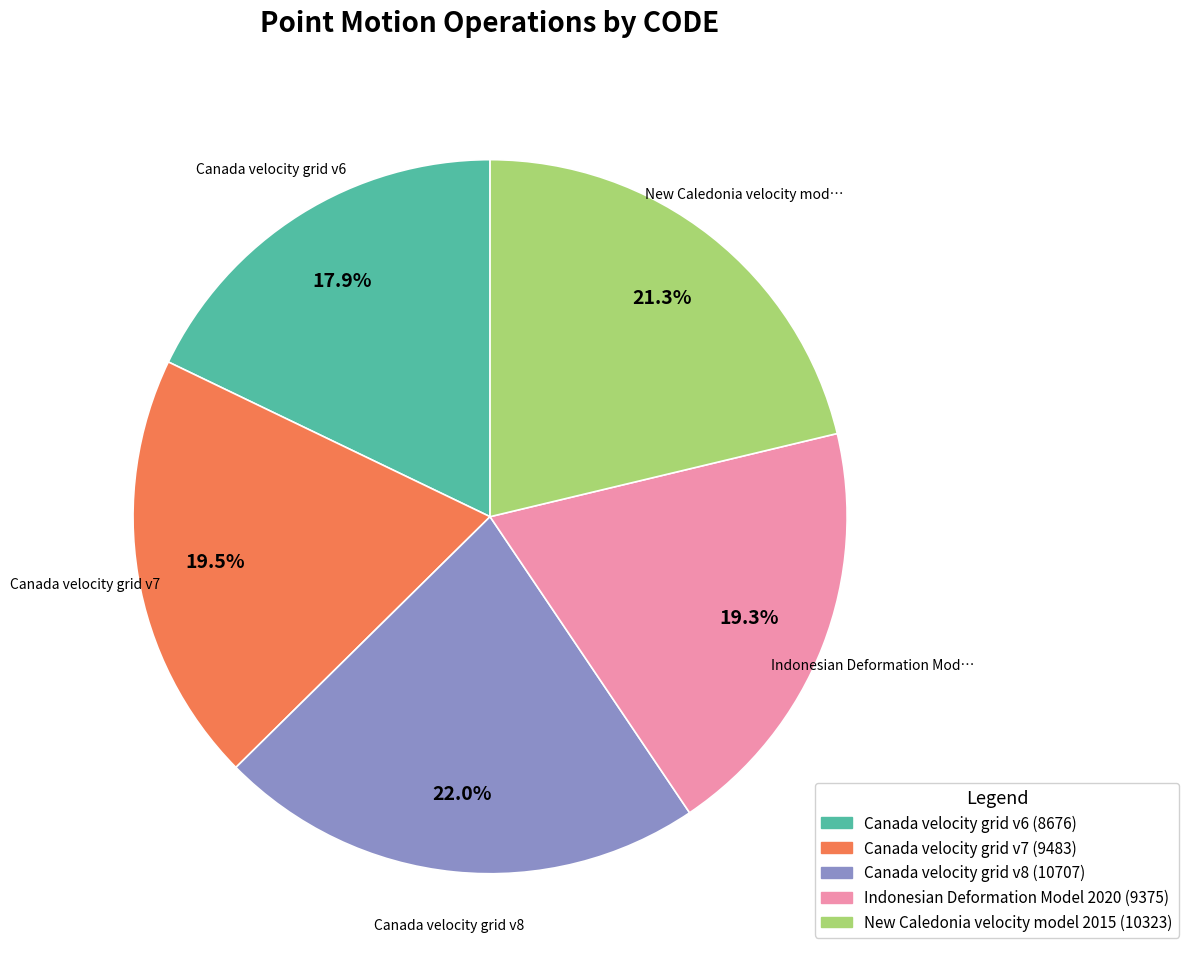

Does Indonesian Deformation Model 2020 represent more than half of the total?

No